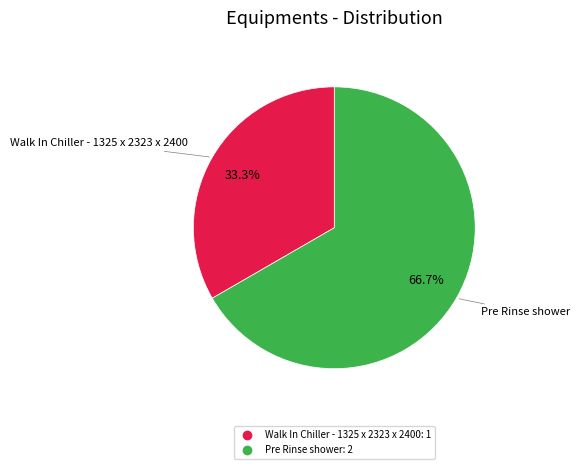

To the nearest percent, what portion does Pre Rinse shower represent?

67%